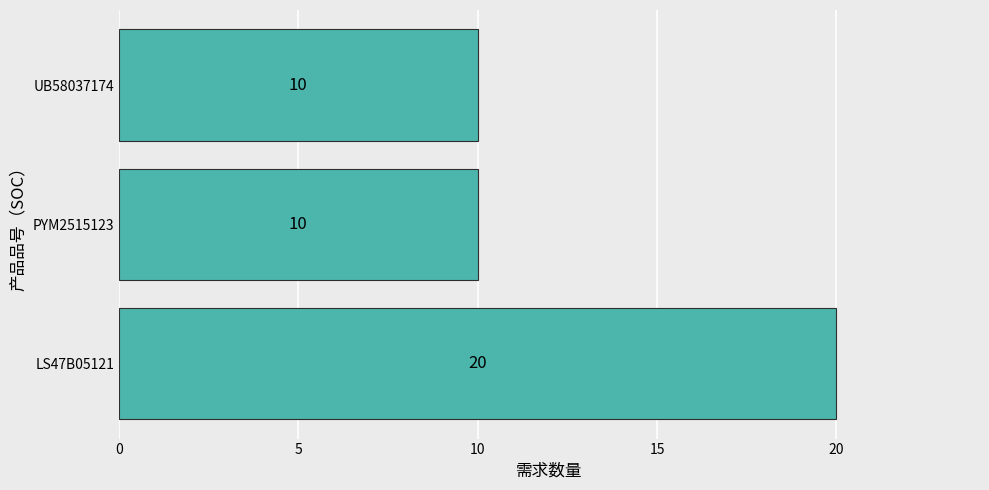

Count the number of values greater than 10.

1